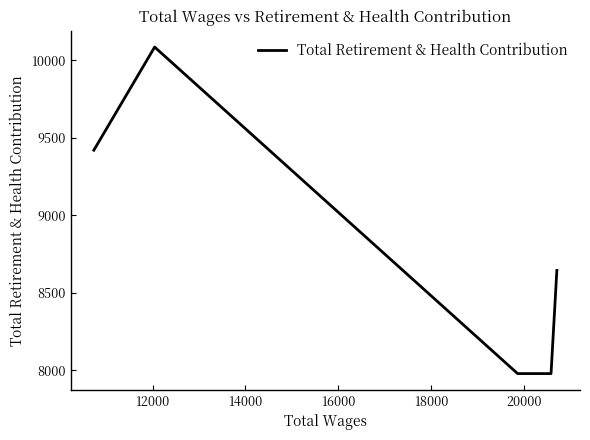

How many categories are shown in the chart?

5